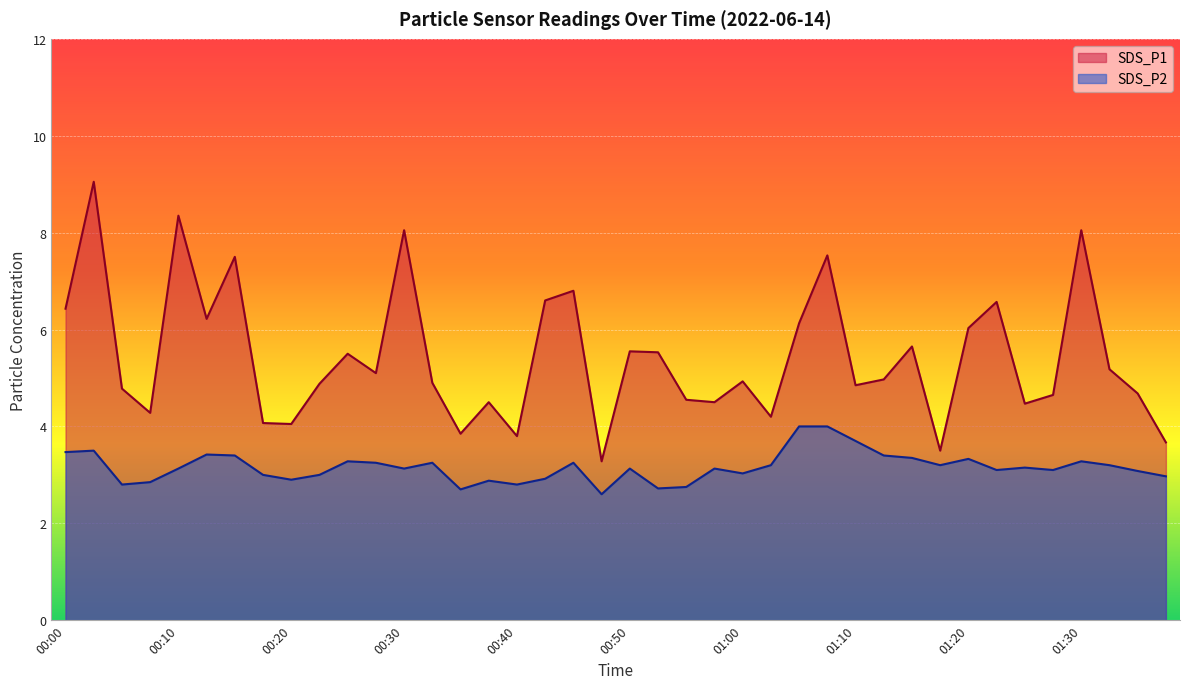

True or false: SDS_P1 and SDS_P2 intersect in this chart.

False